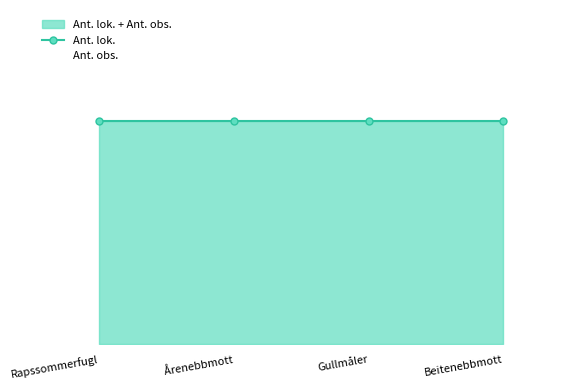

Which series changed the most between Rapssommerfugl and Årenebbmott?

Ant. lok.